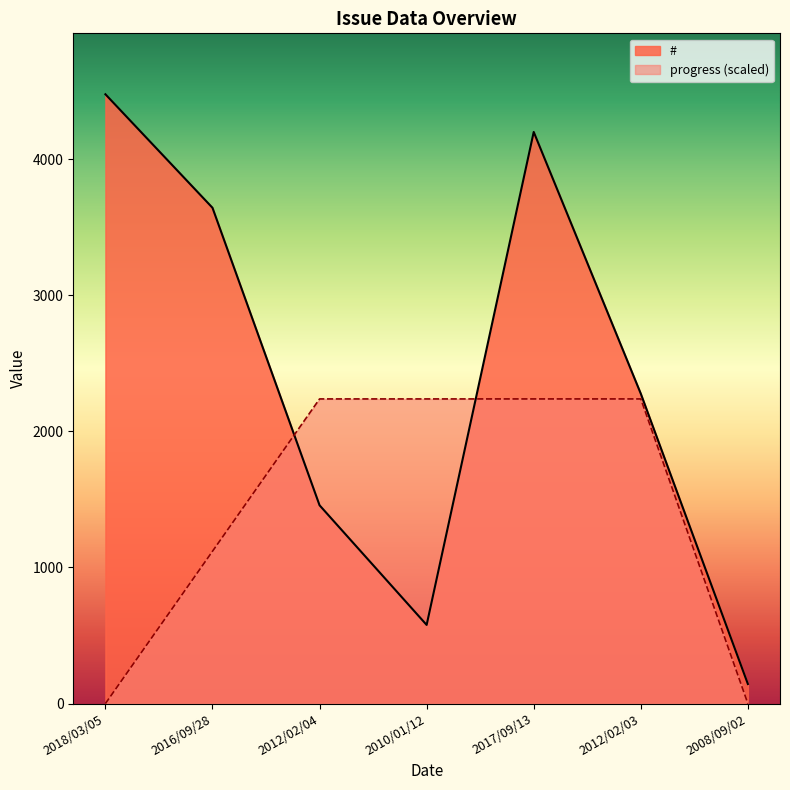

The value of progress at 2016/09/28 is 1119.2. True or false?

True